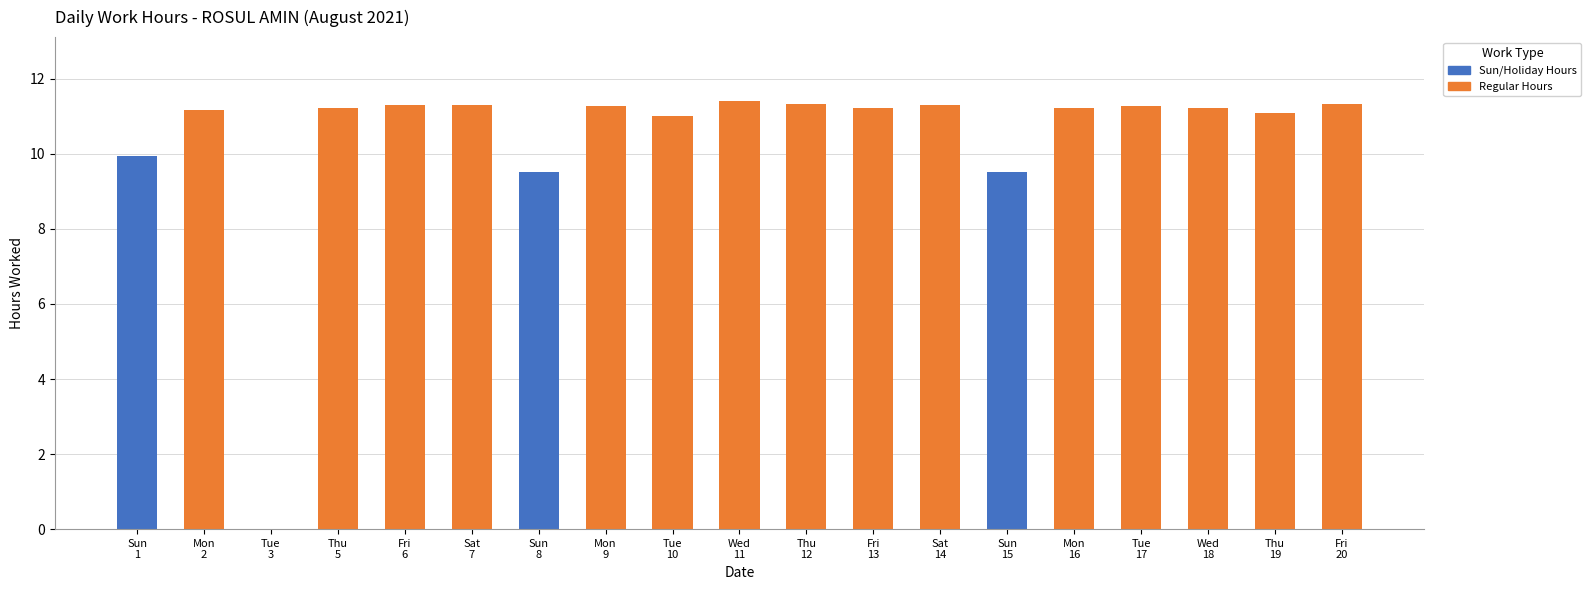

Which category has the highest value in the Sun/Holiday Hours series?

Sun
1